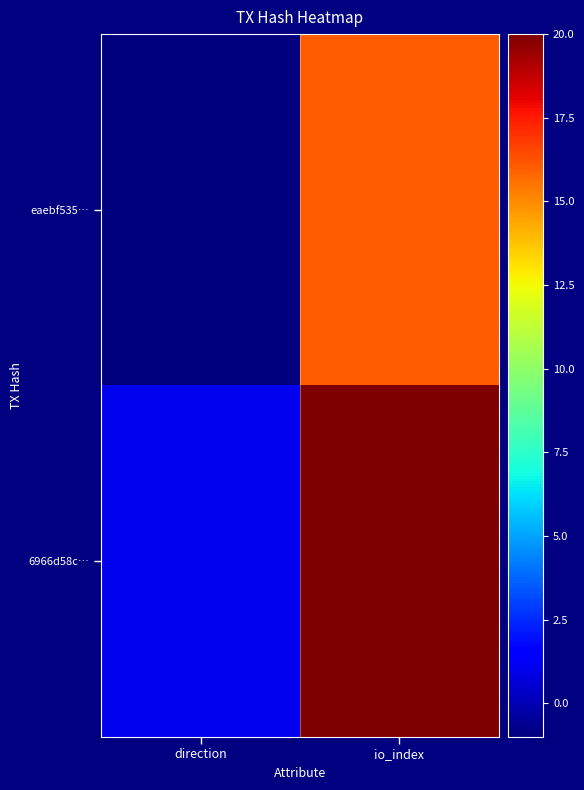

What is the minimum value shown in the chart?

-1